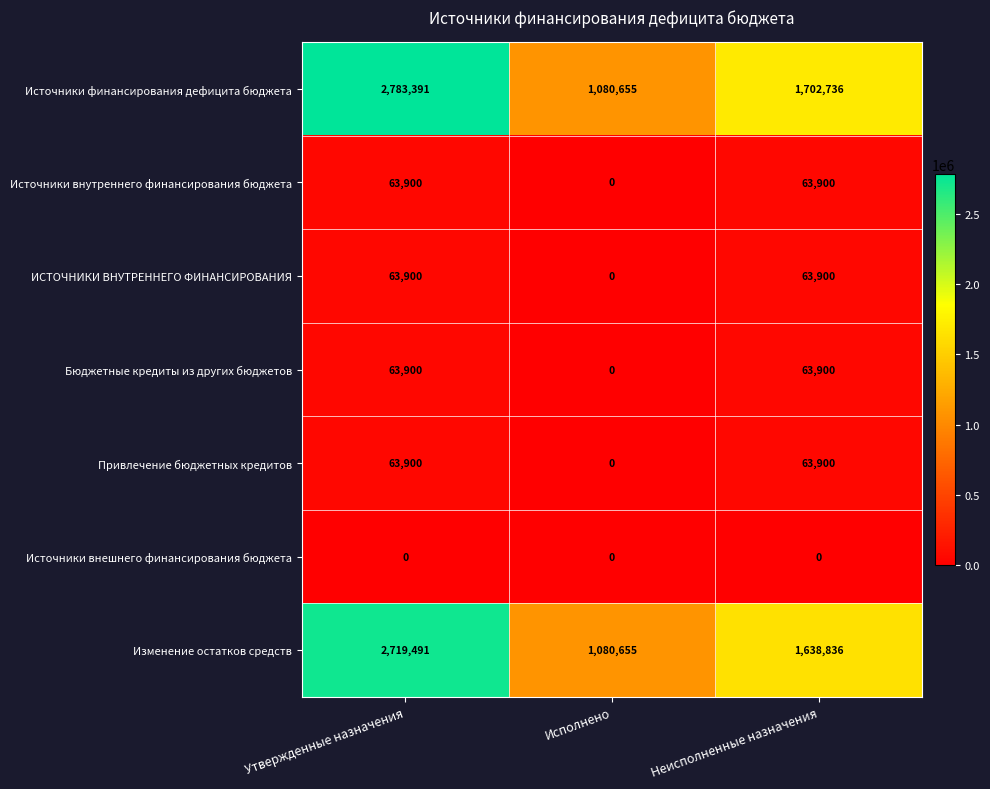

What is the maximum value for Привлечение бюджетных кредитов?

63900